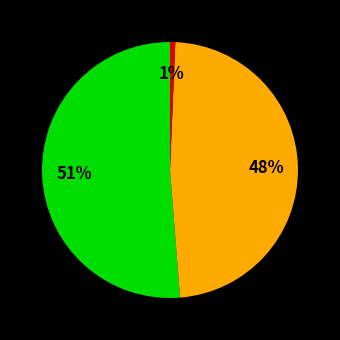

Is there any slice that represents more than half of the pie?

Yes